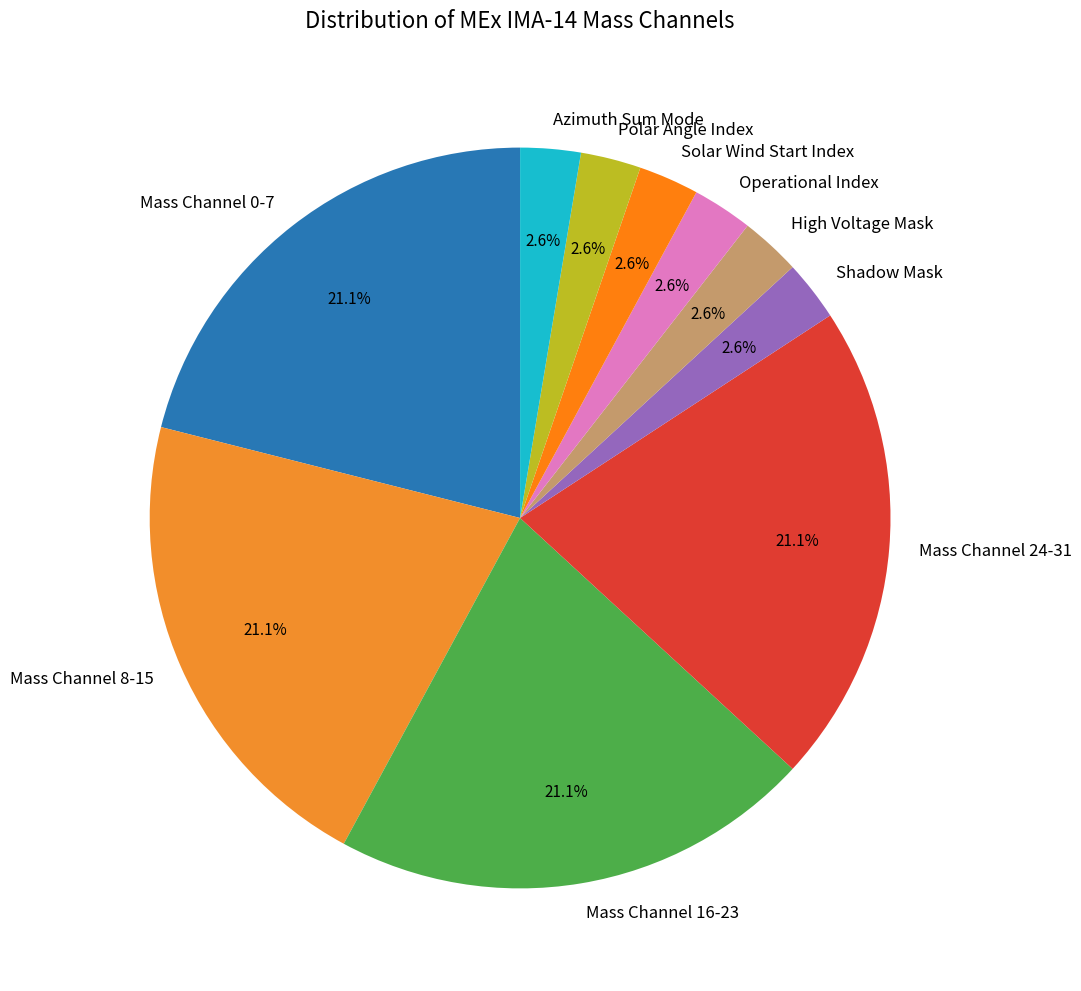

What percentage is NOT represented by Azimuth Sum Mode?

97.4%